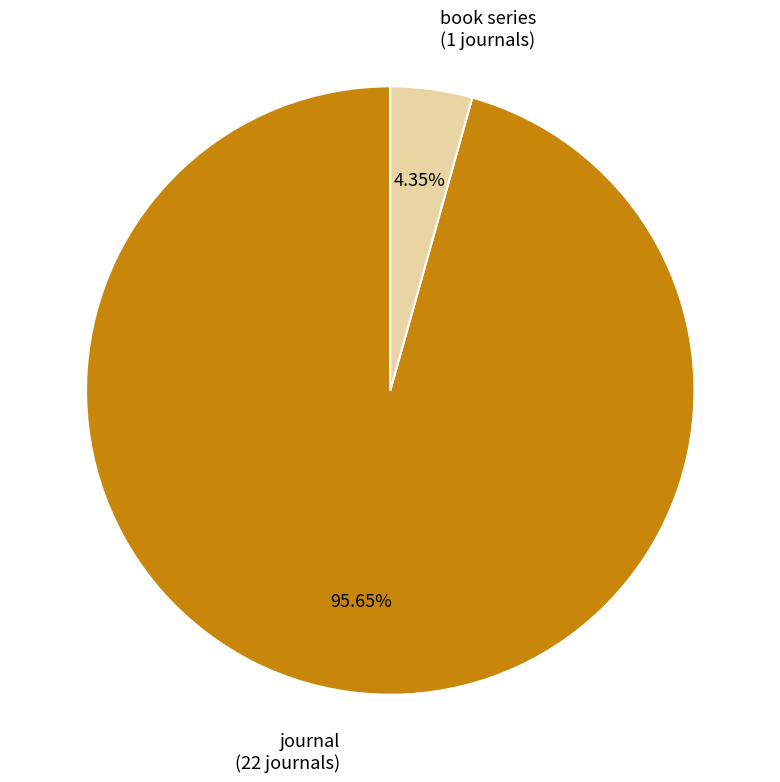

Does any single category account for the majority?

Yes